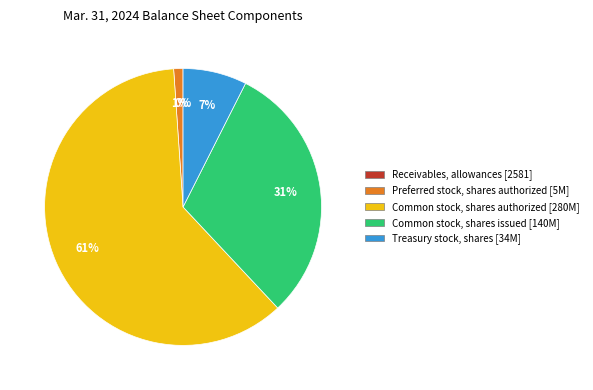

Between Preferred stock, shares authorized and Common stock, shares issued, which is larger?

Common stock, shares issued